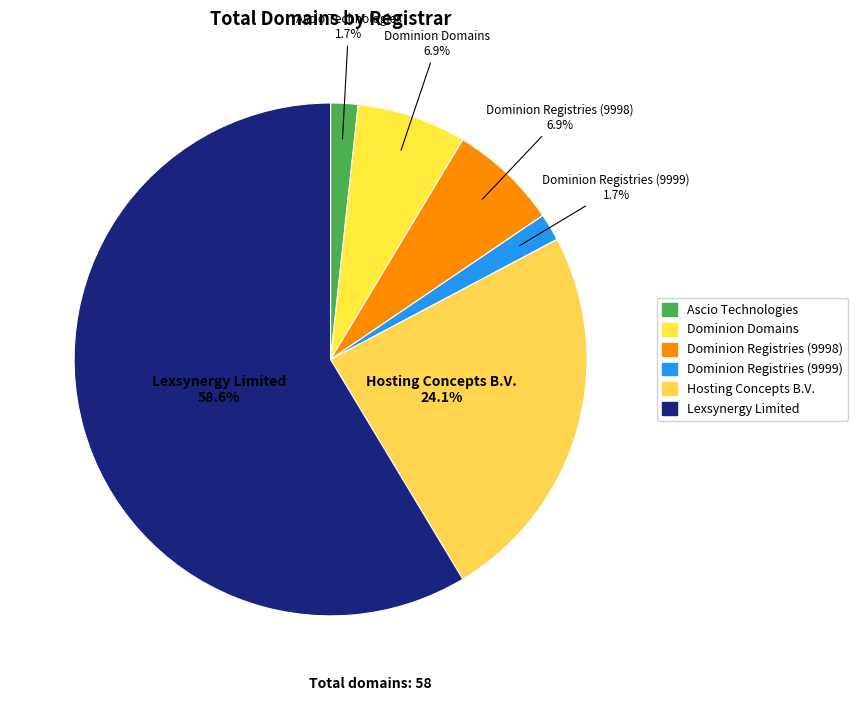

Which category has the biggest portion of the pie?

Lexsynergy Limited